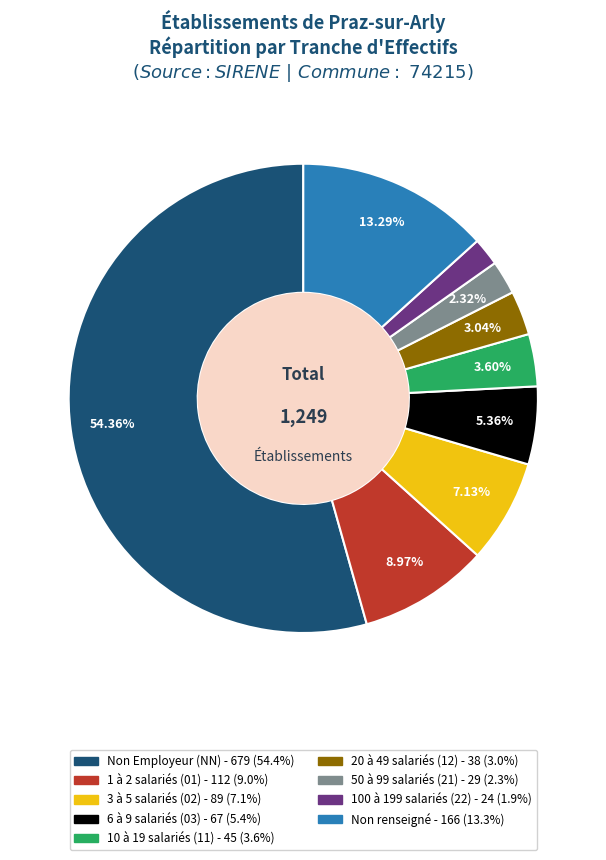

How many segments does this pie chart have?

9